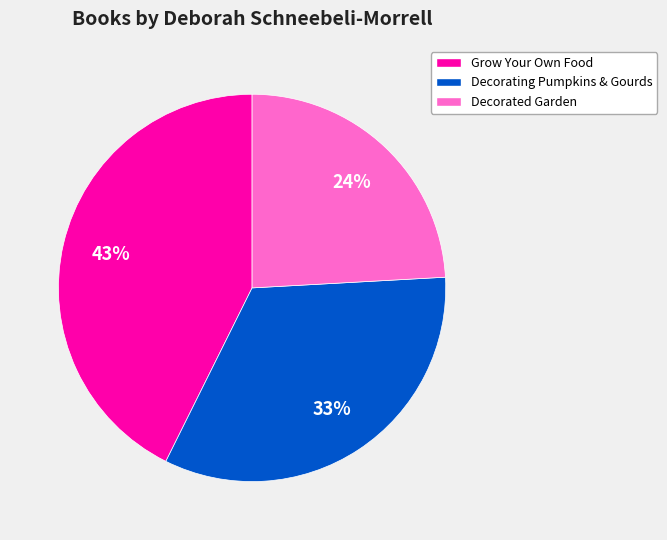

Is there any slice that represents more than half of the pie?

No